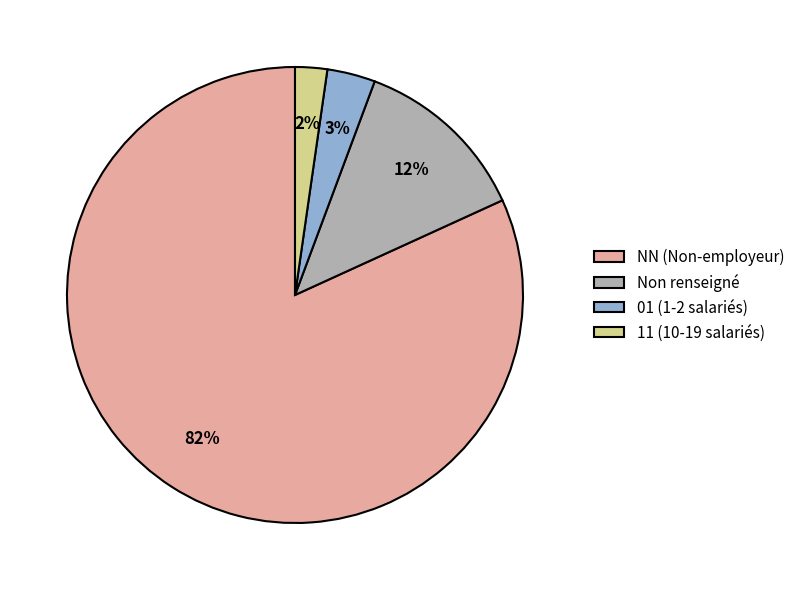

To the nearest percent, what percentage of the pie is 11 (10-19 salariés)?

2%